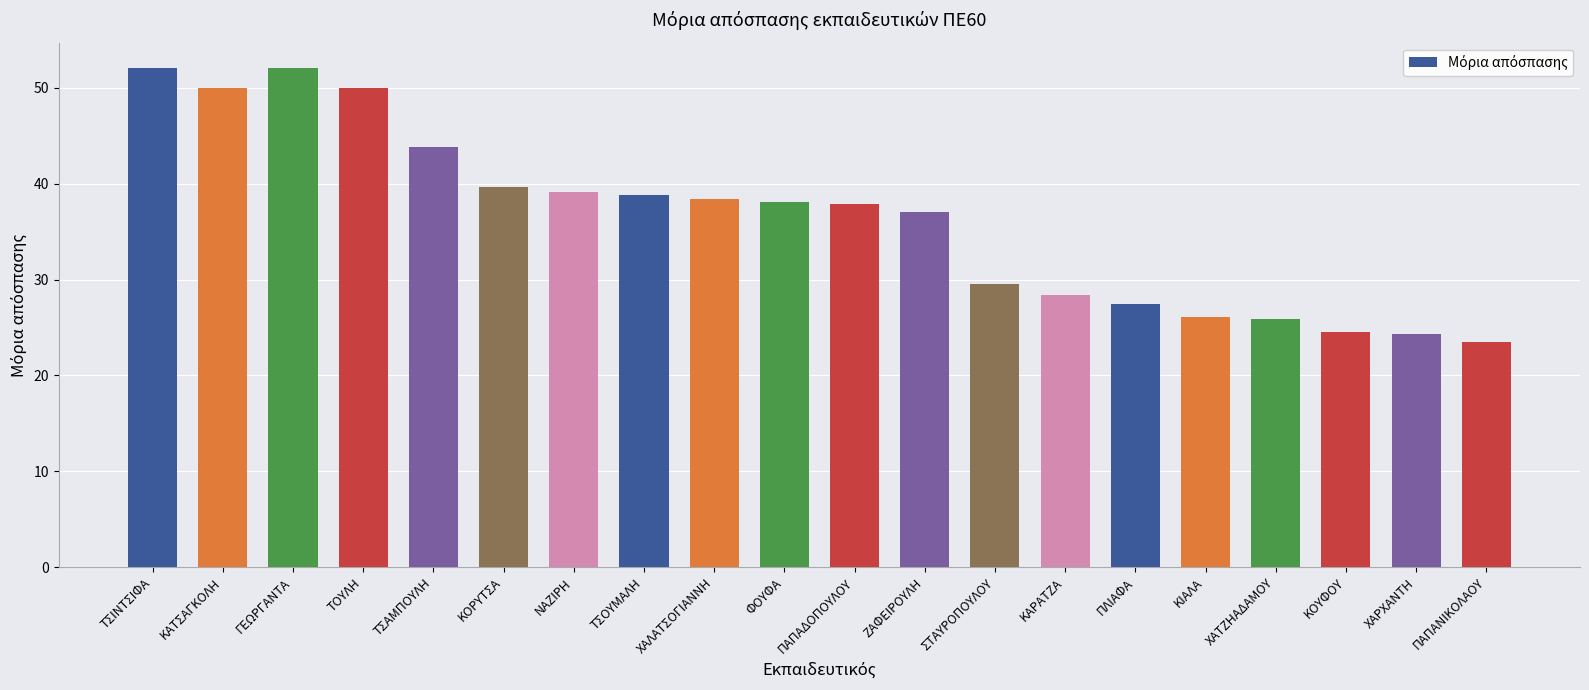

Approximately how many times larger is the value at ΚΙΑΛΑ compared to ΓΕΩΡΓΑΝΤΑ?

0.5